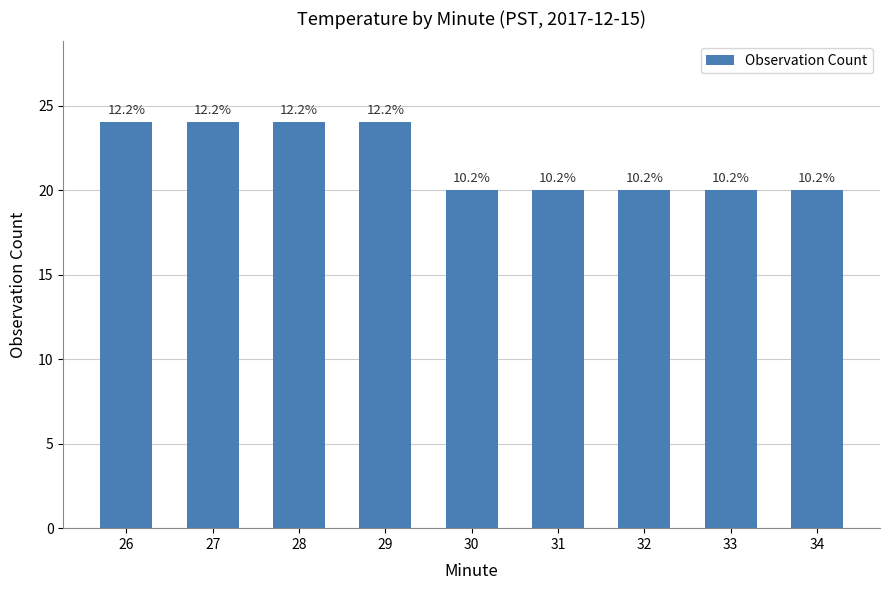

How many values exceed 20?

4